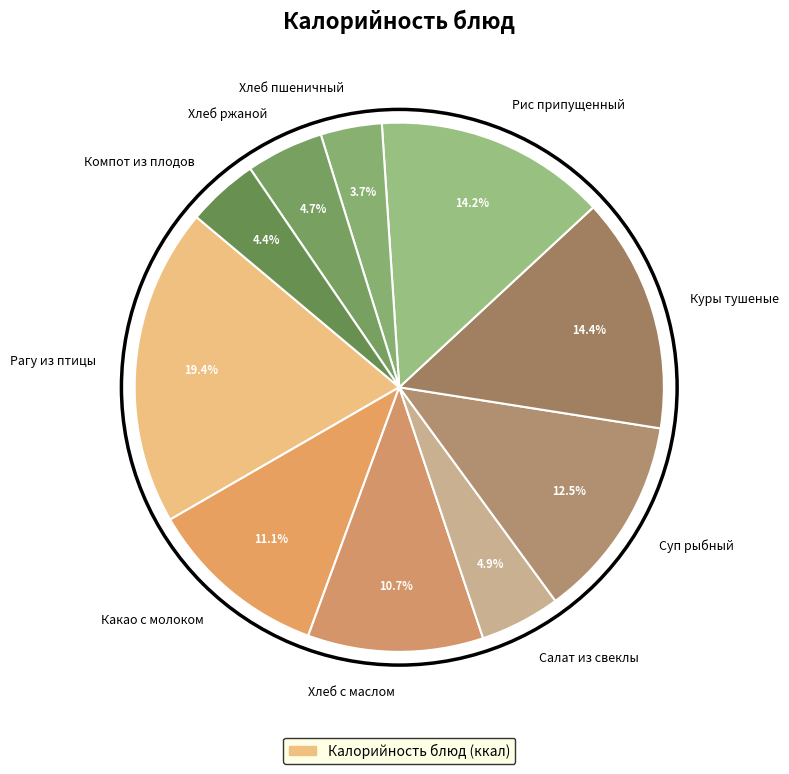

What is the total percentage of Рагу из птицы and Какао с молоком?

30.5%